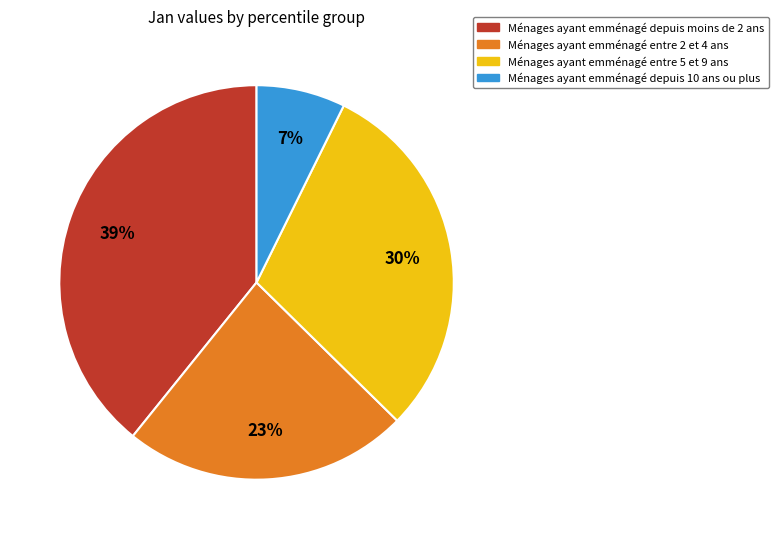

How many slices are in this pie chart?

4